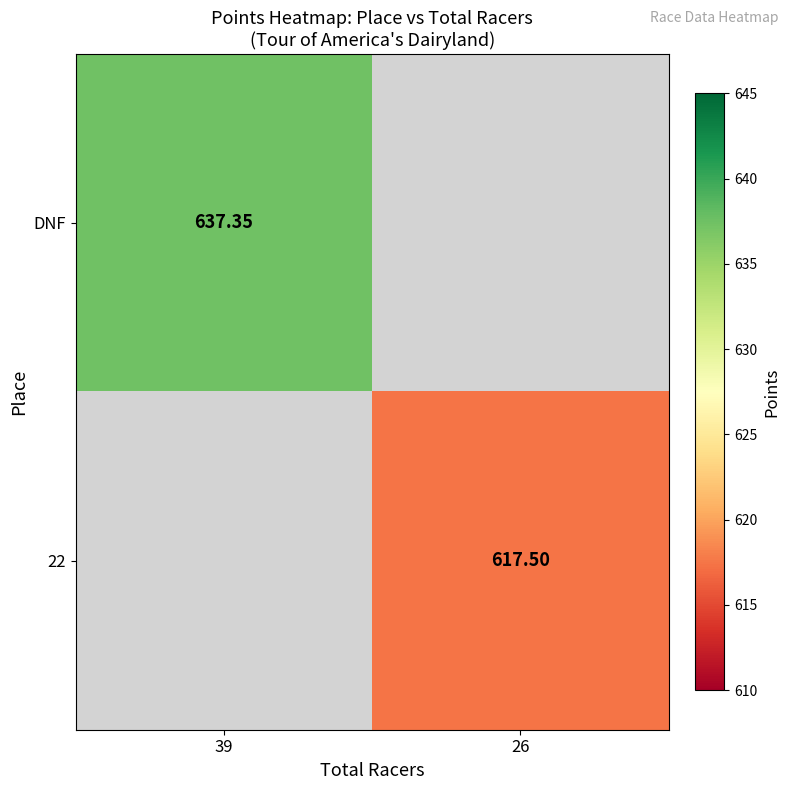

Is the value of DNF at 39 greater than the value of 22 at 26?

Yes